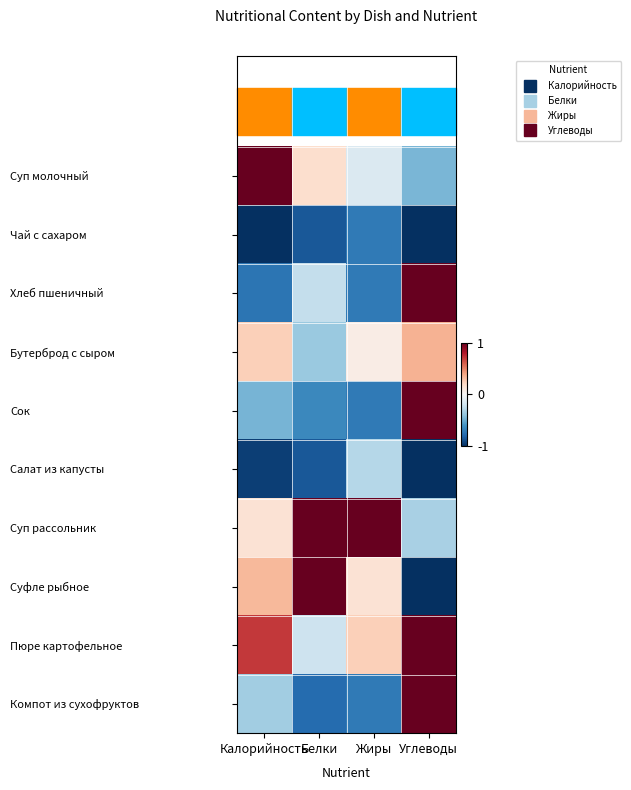

Reading right to left, what are all the values shown in this chart?

Суп молочный: Углеводы=-0.5	Жиры=-0.1	Белки=0.2	Калорийность=1.0
Чай с сахаром: Углеводы=-1.0	Жиры=-0.7	Белки=-0.8	Калорийность=-1.0
Хлеб пшеничный: Углеводы=1.0	Жиры=-0.7	Белки=-0.2	Калорийность=-0.7
Бутерброд с сыром: Углеводы=0.3	Жиры=0.1	Белки=-0.4	Калорийность=0.2
Сок: Углеводы=1.0	Жиры=-0.7	Белки=-0.6	Калорийность=-0.5
Салат из капусты: Углеводы=-1.0	Жиры=-0.3	Белки=-0.8	Калорийность=-0.9
Суп рассольник: Углеводы=-0.3	Жиры=1.0	Белки=1.0	Калорийность=0.1
Суфле рыбное: Углеводы=-1.0	Жиры=0.1	Белки=1.0	Калорийность=0.3
Пюре картофельное: Углеводы=1.0	Жиры=0.2	Белки=-0.2	Калорийность=0.7
Компот из сухофруктов: Углеводы=1.0	Жиры=-0.7	Белки=-0.8	Калорийность=-0.3